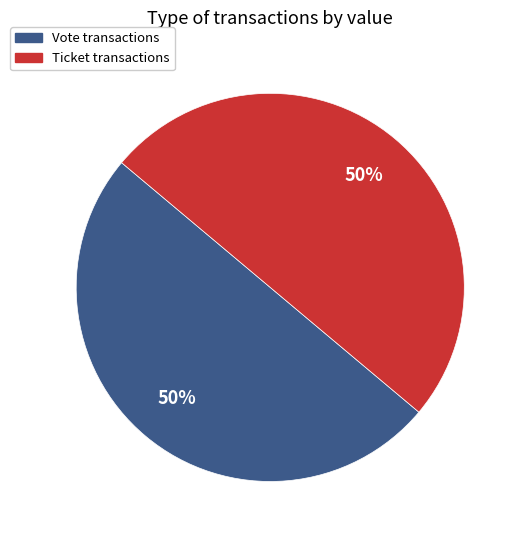

To the nearest percent, what is the average slice percentage?

50%